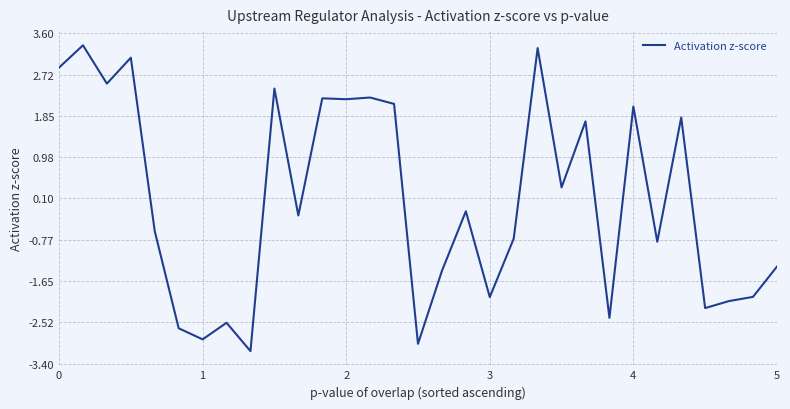

What is the difference between the second highest and minimum values?

6.4